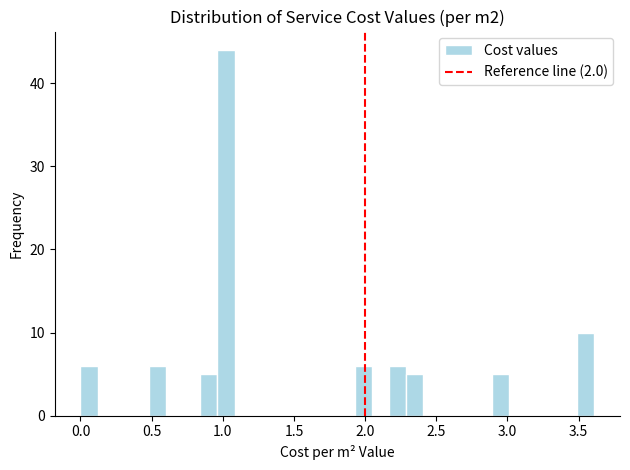

Around what value on the x-axis is the tallest bar? Give the approximate position of its centre, as read against the axis.

1.00